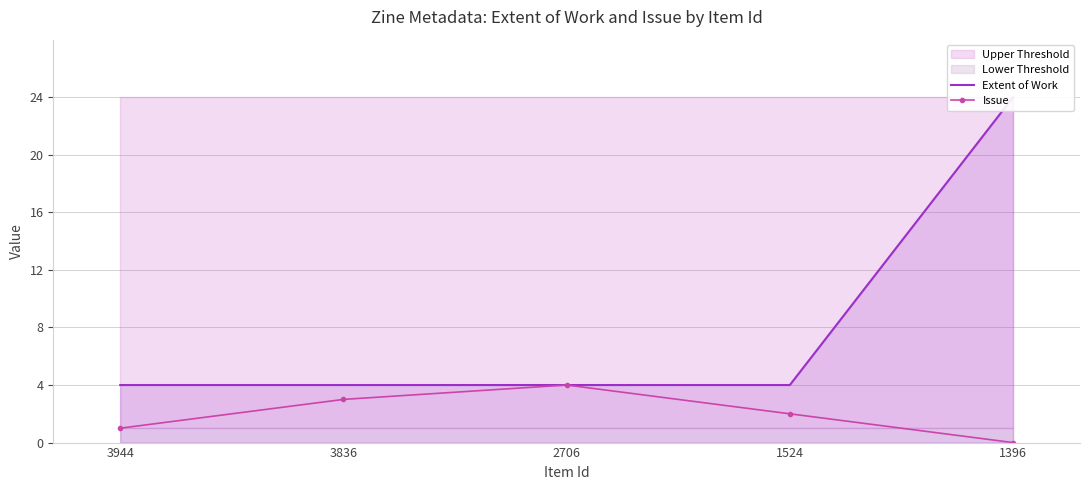

True or false: Issue and Extent of Work cross at least once.

False